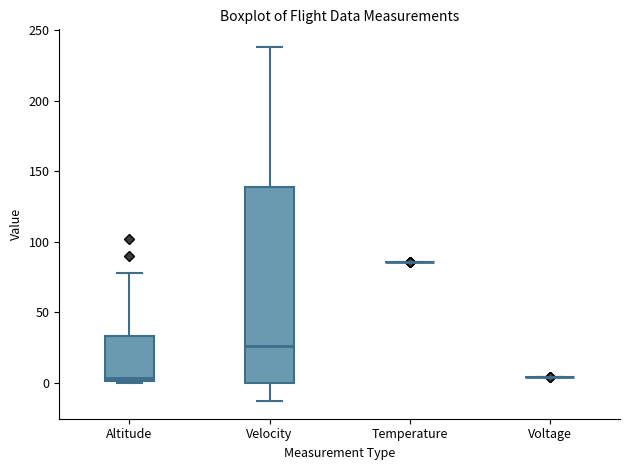

Comparing the boxes themselves (not the whiskers), which one is the tallest?

Velocity